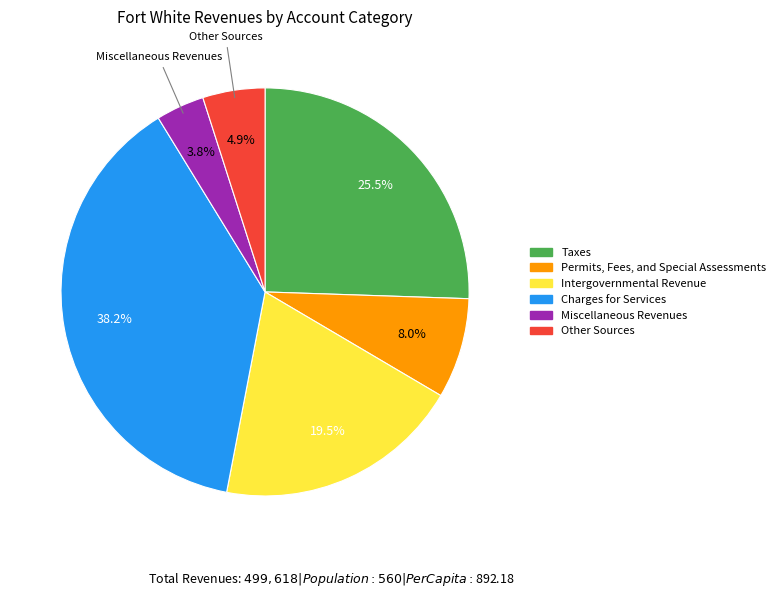

Do Charges for Services and Intergovernmental Revenue together represent more than half of the pie?

Yes